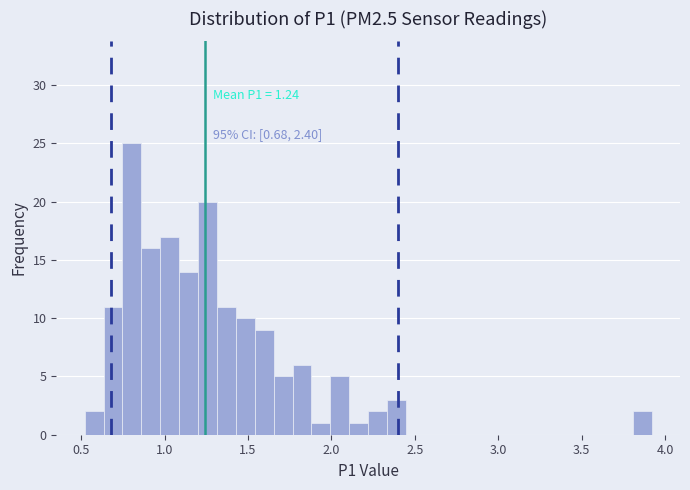

Read against the x-axis, roughly where is the centre of the tallest bar?

0.80